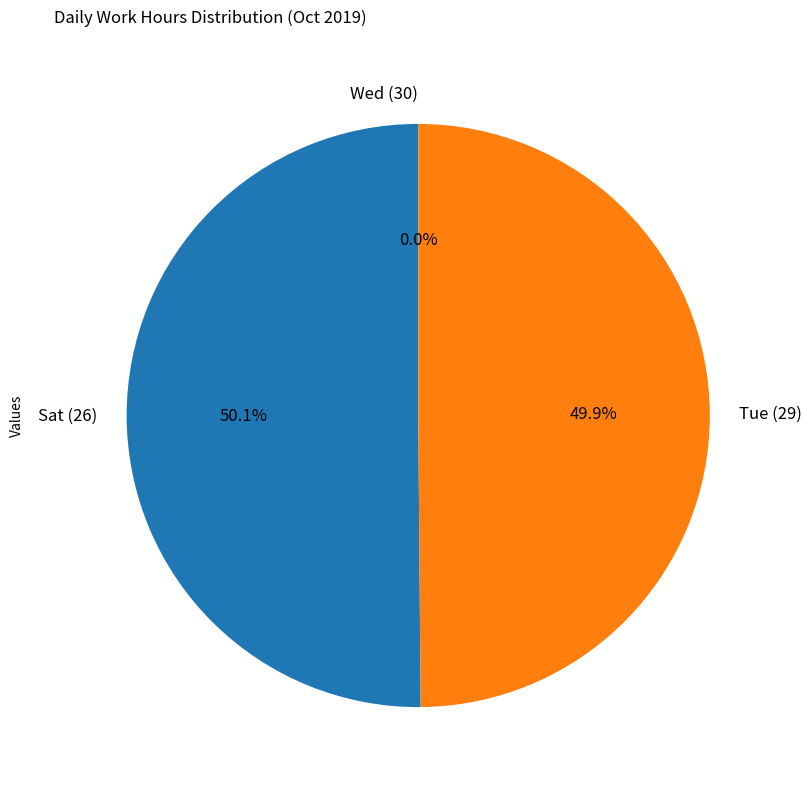

Is the sum of Tue (29) and Sat (26) greater than half?

Yes